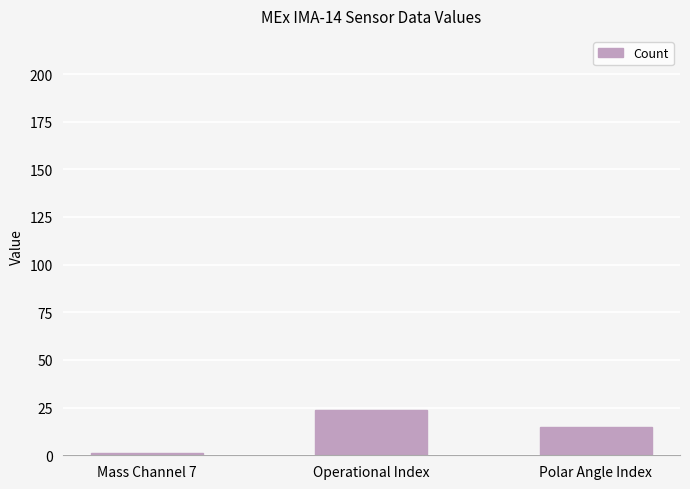

What is the smallest value displayed?

1